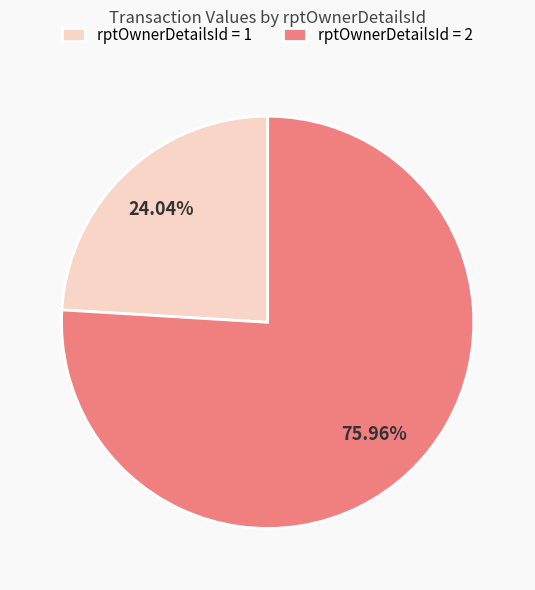

To the nearest percent, what is the average slice percentage?

50%